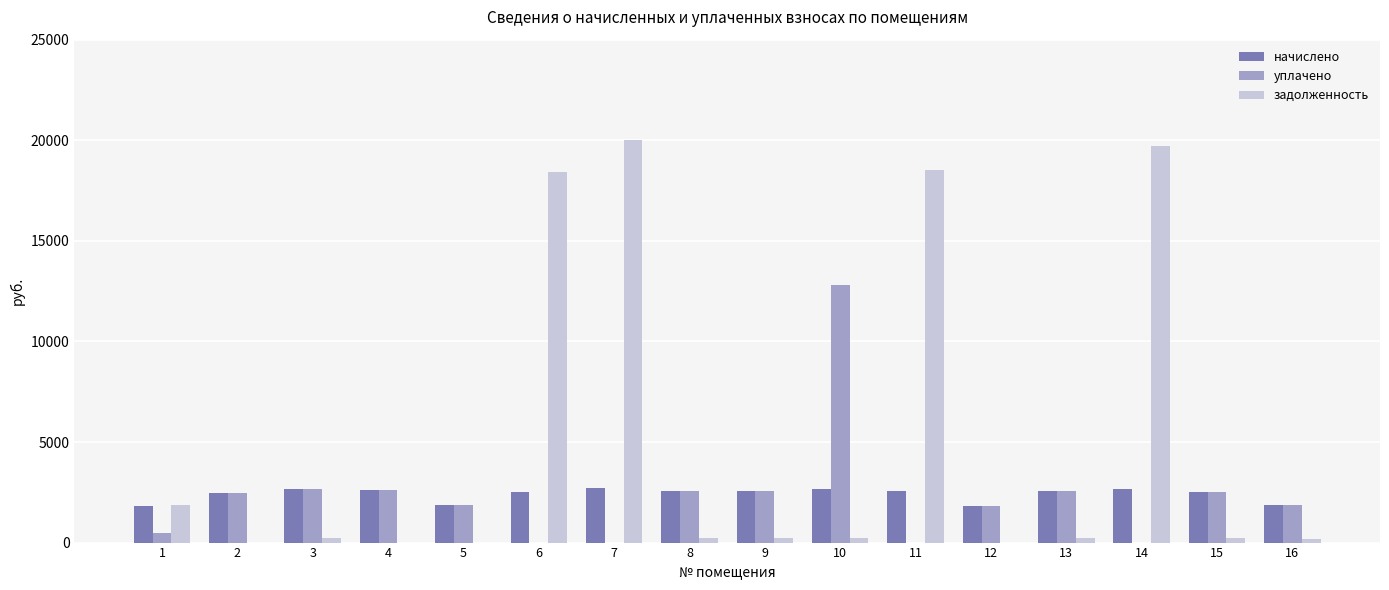

Does the chart contain stacked bars?

No